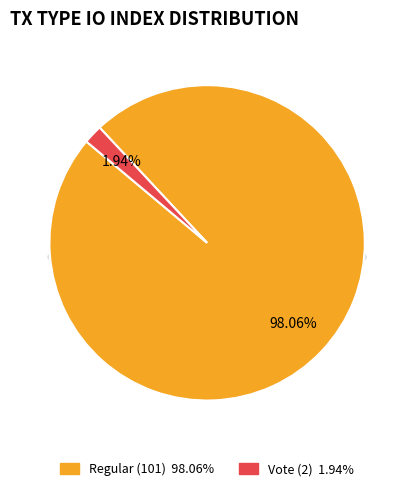

Which slice is the largest?

Regular (101)